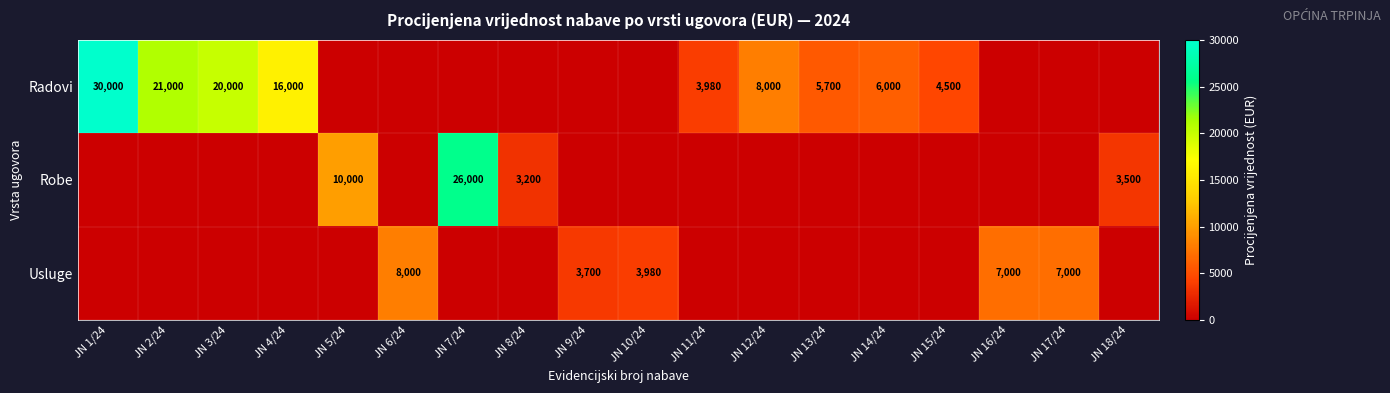

How many data points does each series have?

18